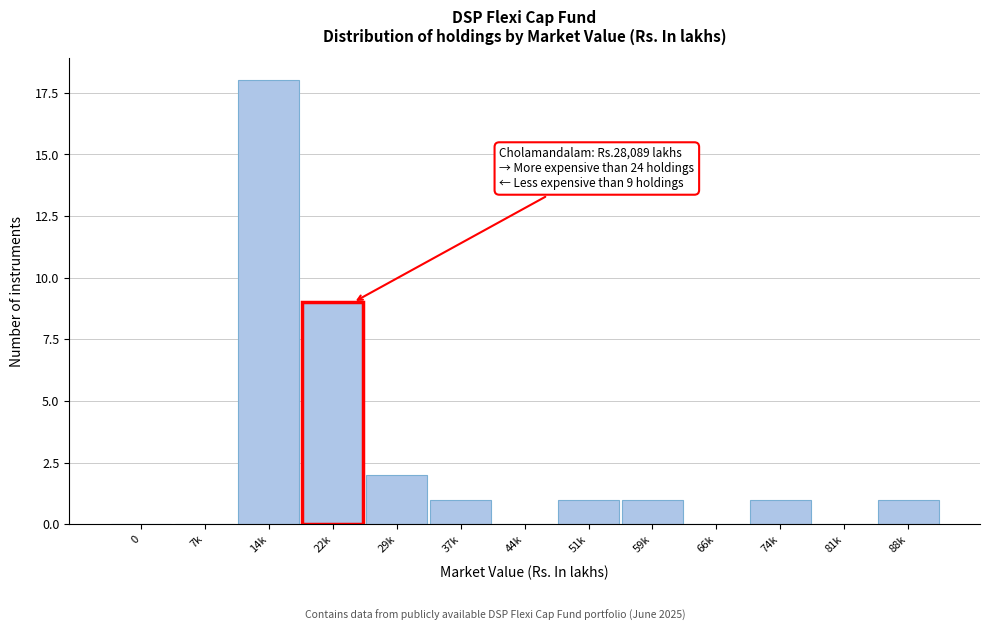

Reading right to left, extract all data points from this chart.

88k=1	81k=0	74k=1	66k=0	59k=1	51k=1	44k=0	37k=1	29k=2	22k=9	14k=18	7k=0	0=0